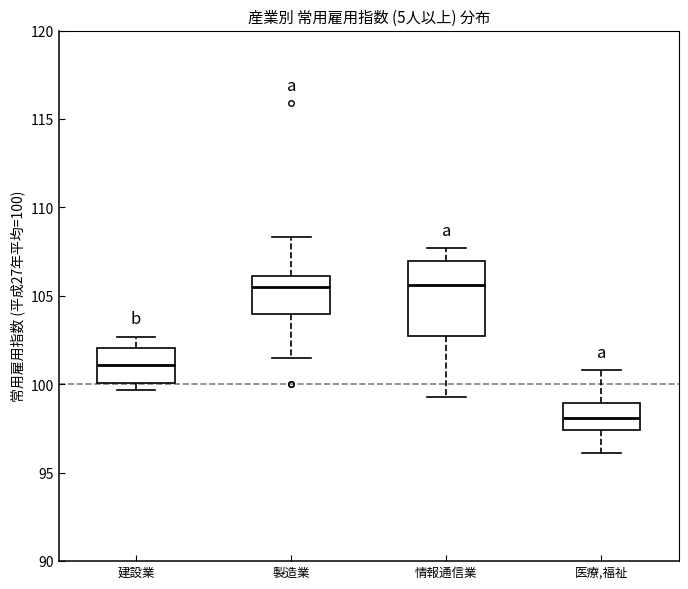

Reading left to right, read every box against the y-axis: the position of its median line, the range the box covers, and the ends of its whiskers. The values are not printed on the chart, so give them approximately, as read against the axis.

建設業: median 101.0, box 100.0 to 102.0, whiskers 99.5 to 102.5
製造業: median 105.5, box 104.0 to 106.0, whiskers 101.5 to 108.5
情報通信業: median 105.5, box 103.0 to 107.0, whiskers 99.5 to 107.5
医療,福祉: median 98.0, box 97.5 to 99.0, whiskers 96.0 to 101.0